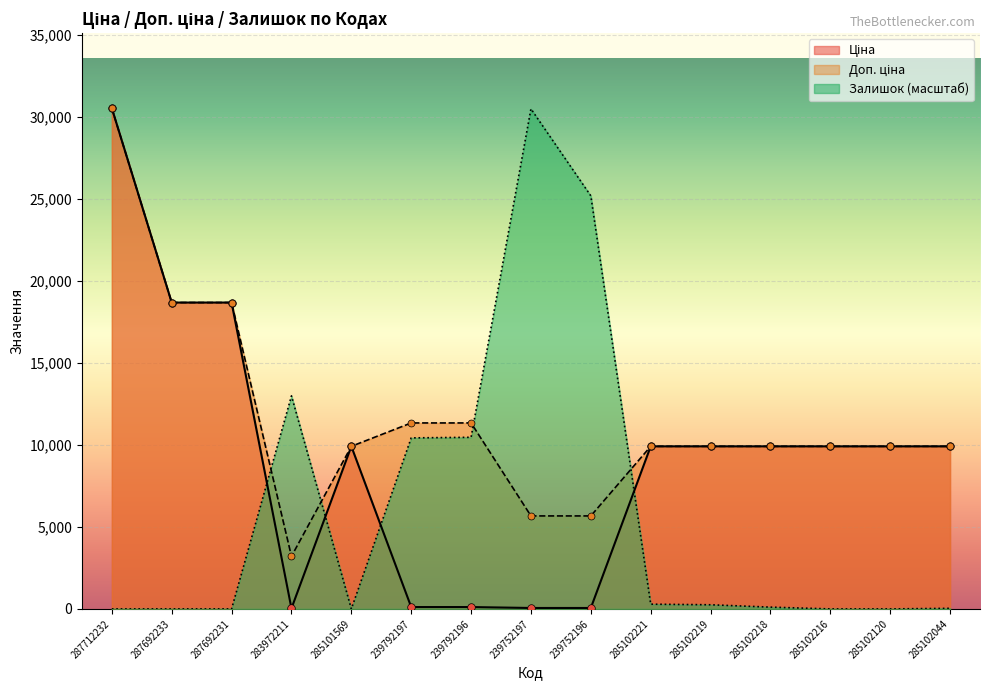

What is the total value across all series at 285102216?

19817.0